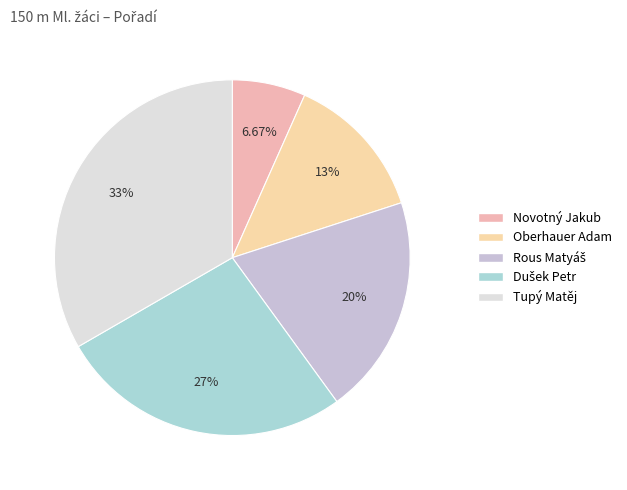

What is the smallest slice in the pie chart?

Novotný Jakub